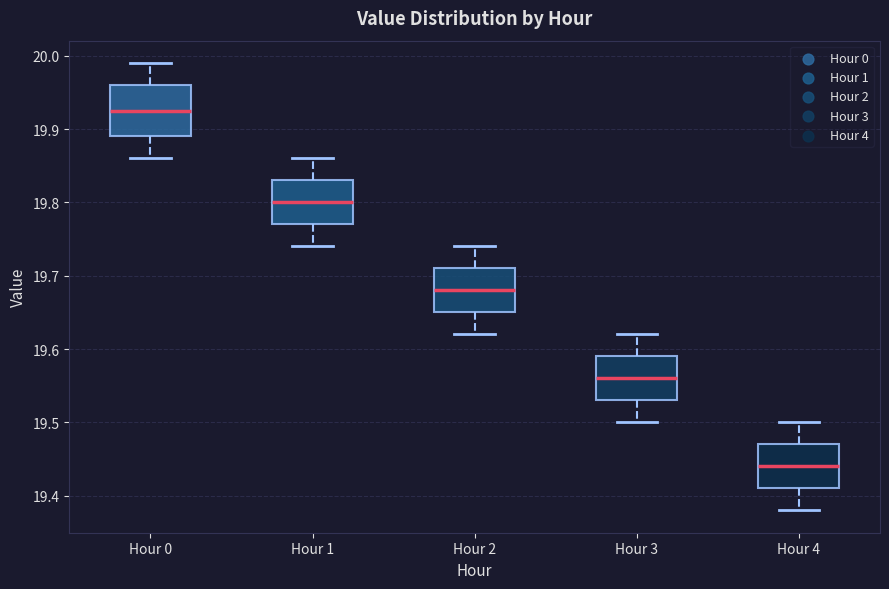

Reading left to right, transcribe this box plot: for each box, give where its median line is, the range the box spans, and where its two whiskers end, as read against the y-axis. The values are not printed on the chart, so give them approximately, as read against the axis.

Hour 0: median 19.93, box 19.89 to 19.96, whiskers 19.86 to 19.99
Hour 1: median 19.80, box 19.77 to 19.83, whiskers 19.74 to 19.86
Hour 2: median 19.68, box 19.65 to 19.71, whiskers 19.62 to 19.74
Hour 3: median 19.56, box 19.53 to 19.59, whiskers 19.50 to 19.62
Hour 4: median 19.44, box 19.41 to 19.47, whiskers 19.38 to 19.50